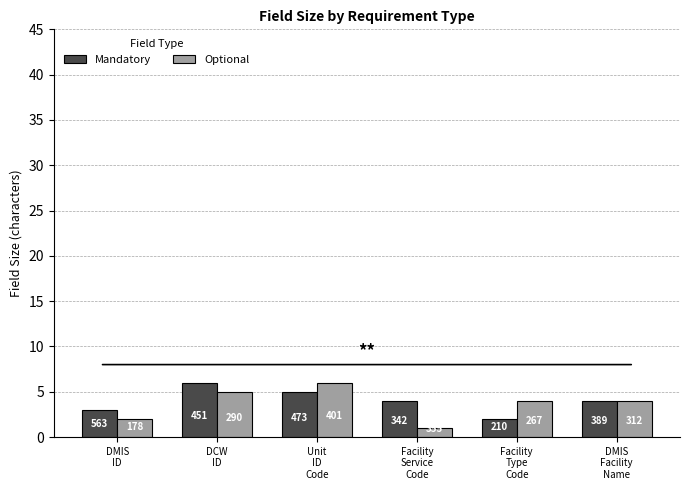

How many bars are there in total?

12